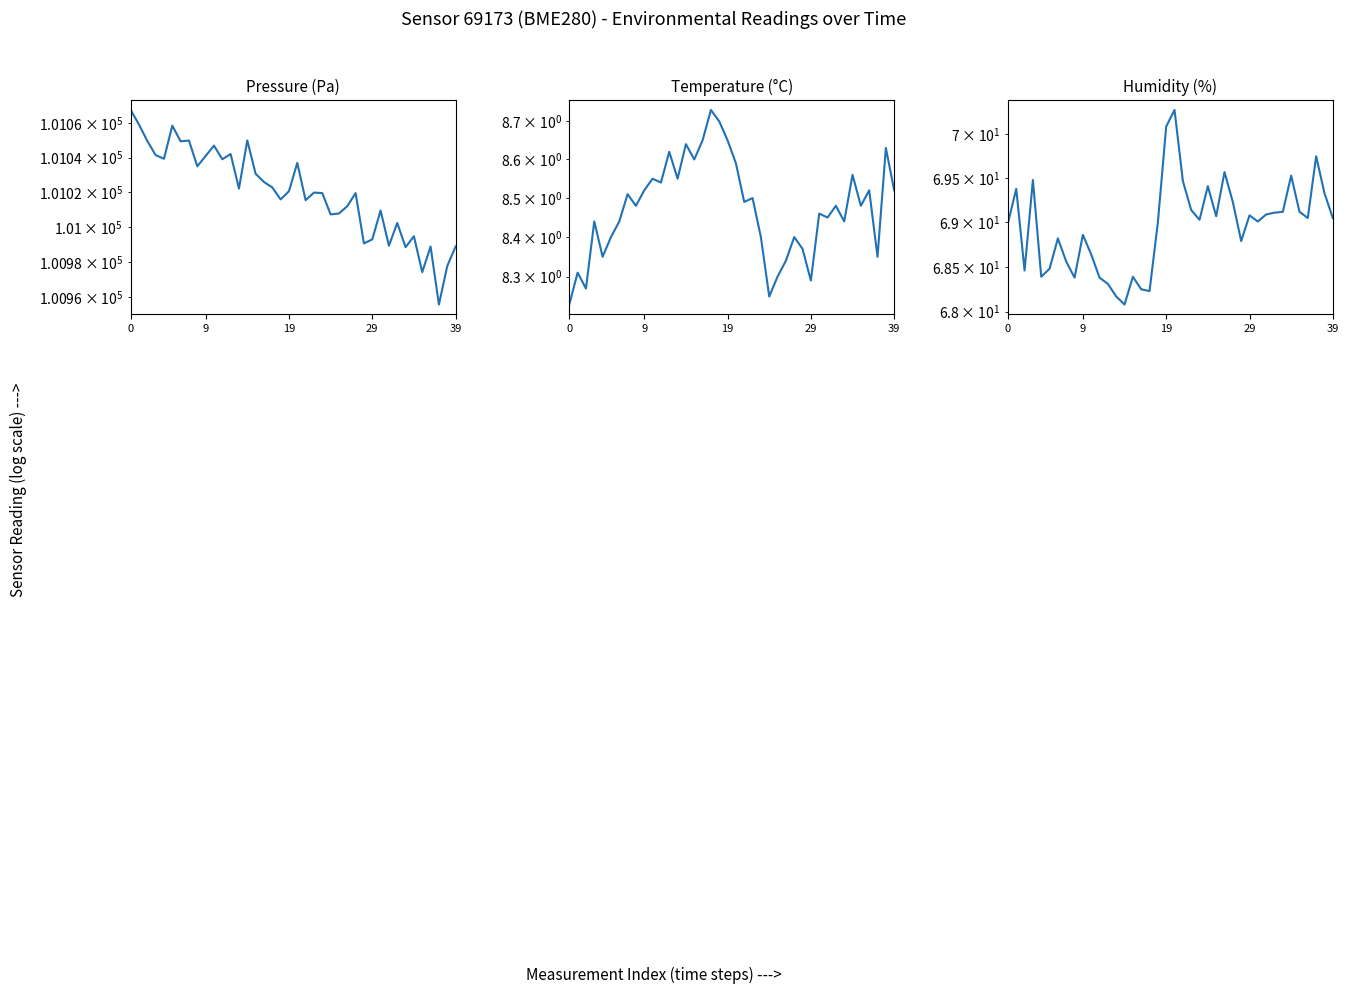

What are all the series names shown in the legend?

pressure, temperature, humidity